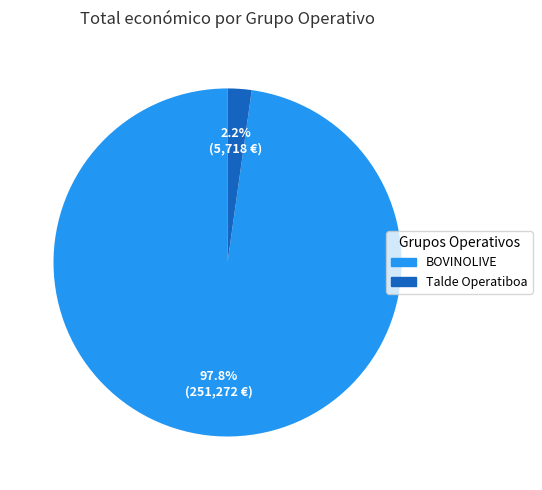

Which category has the biggest portion of the pie?

BOVINOLIVE